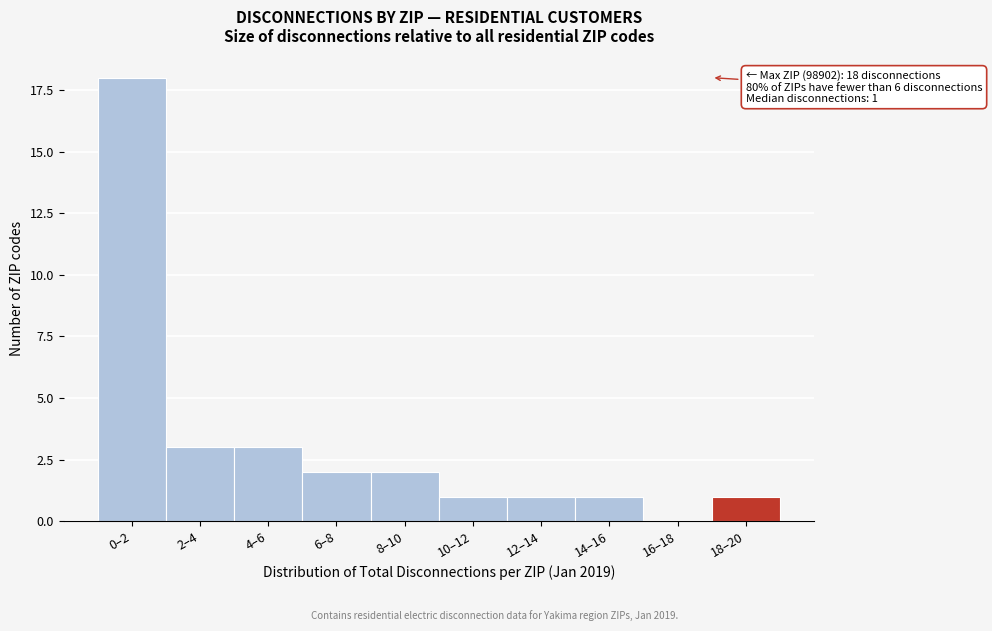

Reading right to left, transcribe all the data shown in this chart.

18–20=1	16–18=0	14–16=1	12–14=1	10–12=1	8–10=2	6–8=2	4–6=3	2–4=3	0–2=18